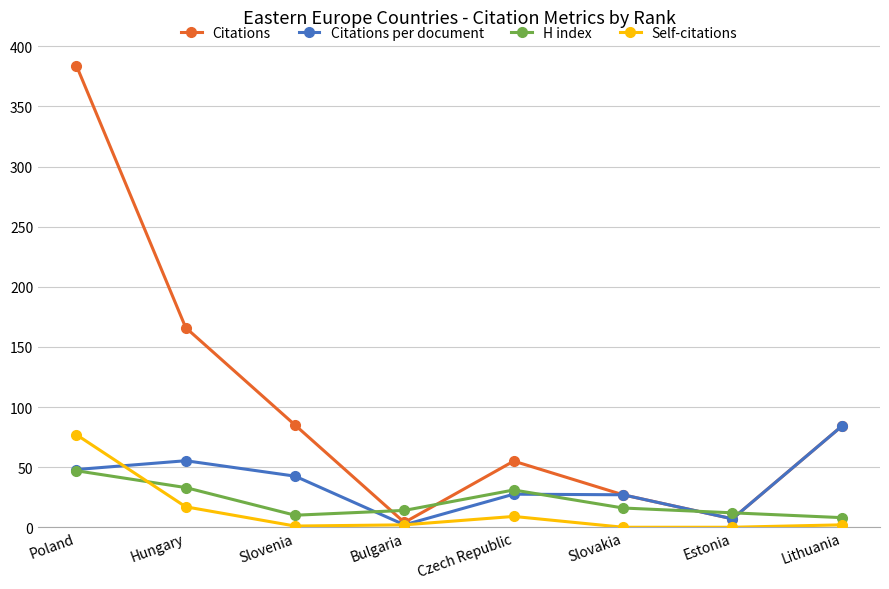

True or false: Citations per document has a value of 44.1 at Slovakia.

False